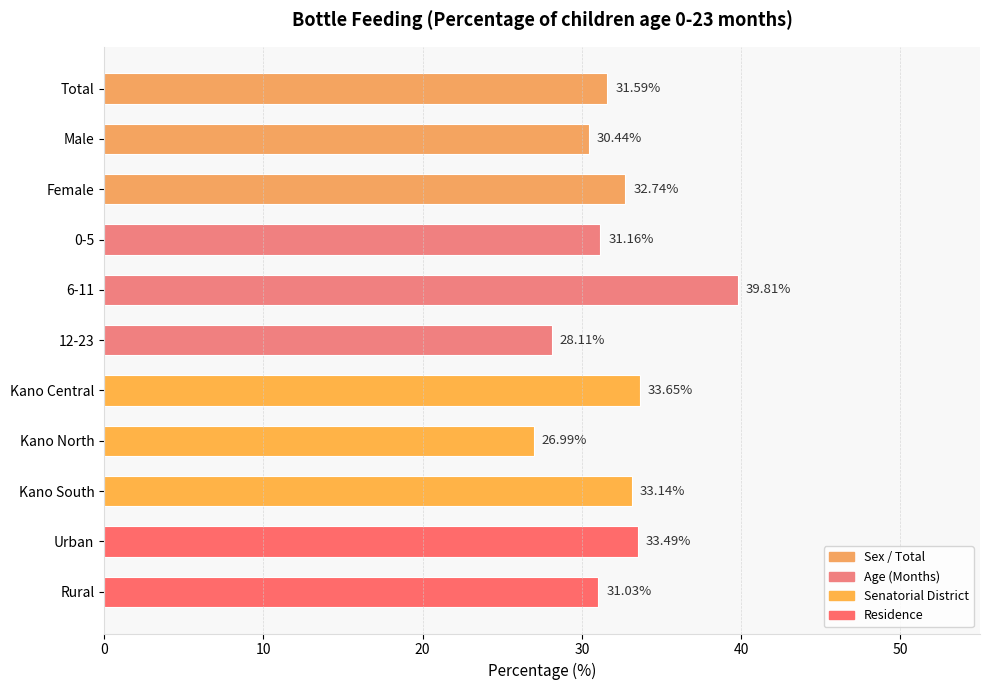

How many data points are less than 31?

3